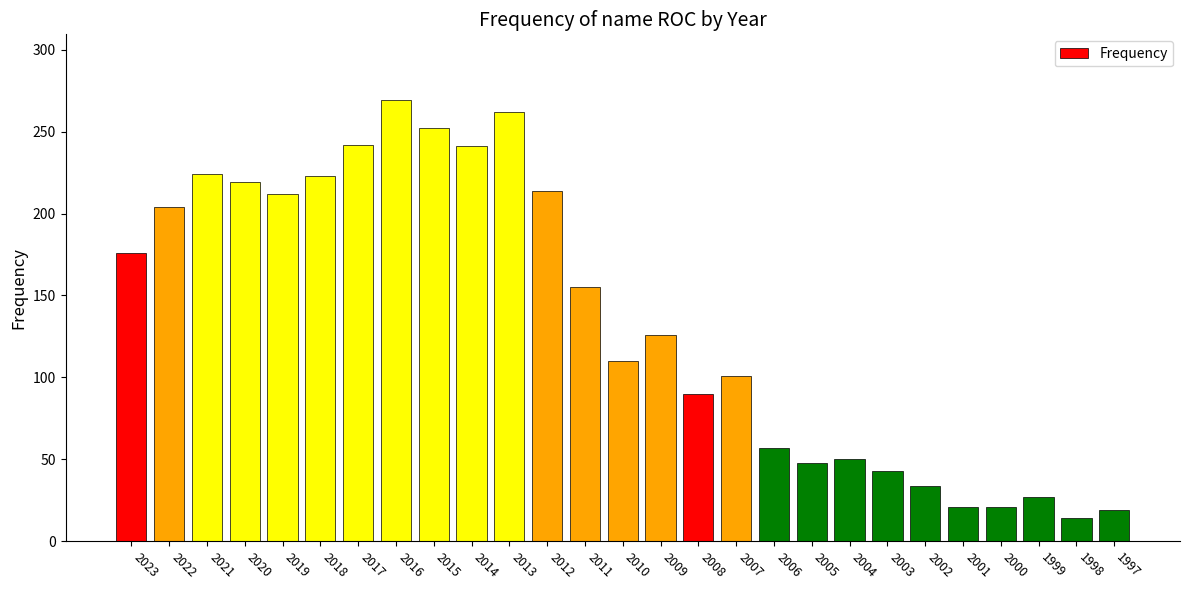

What is the greatest value displayed?

269